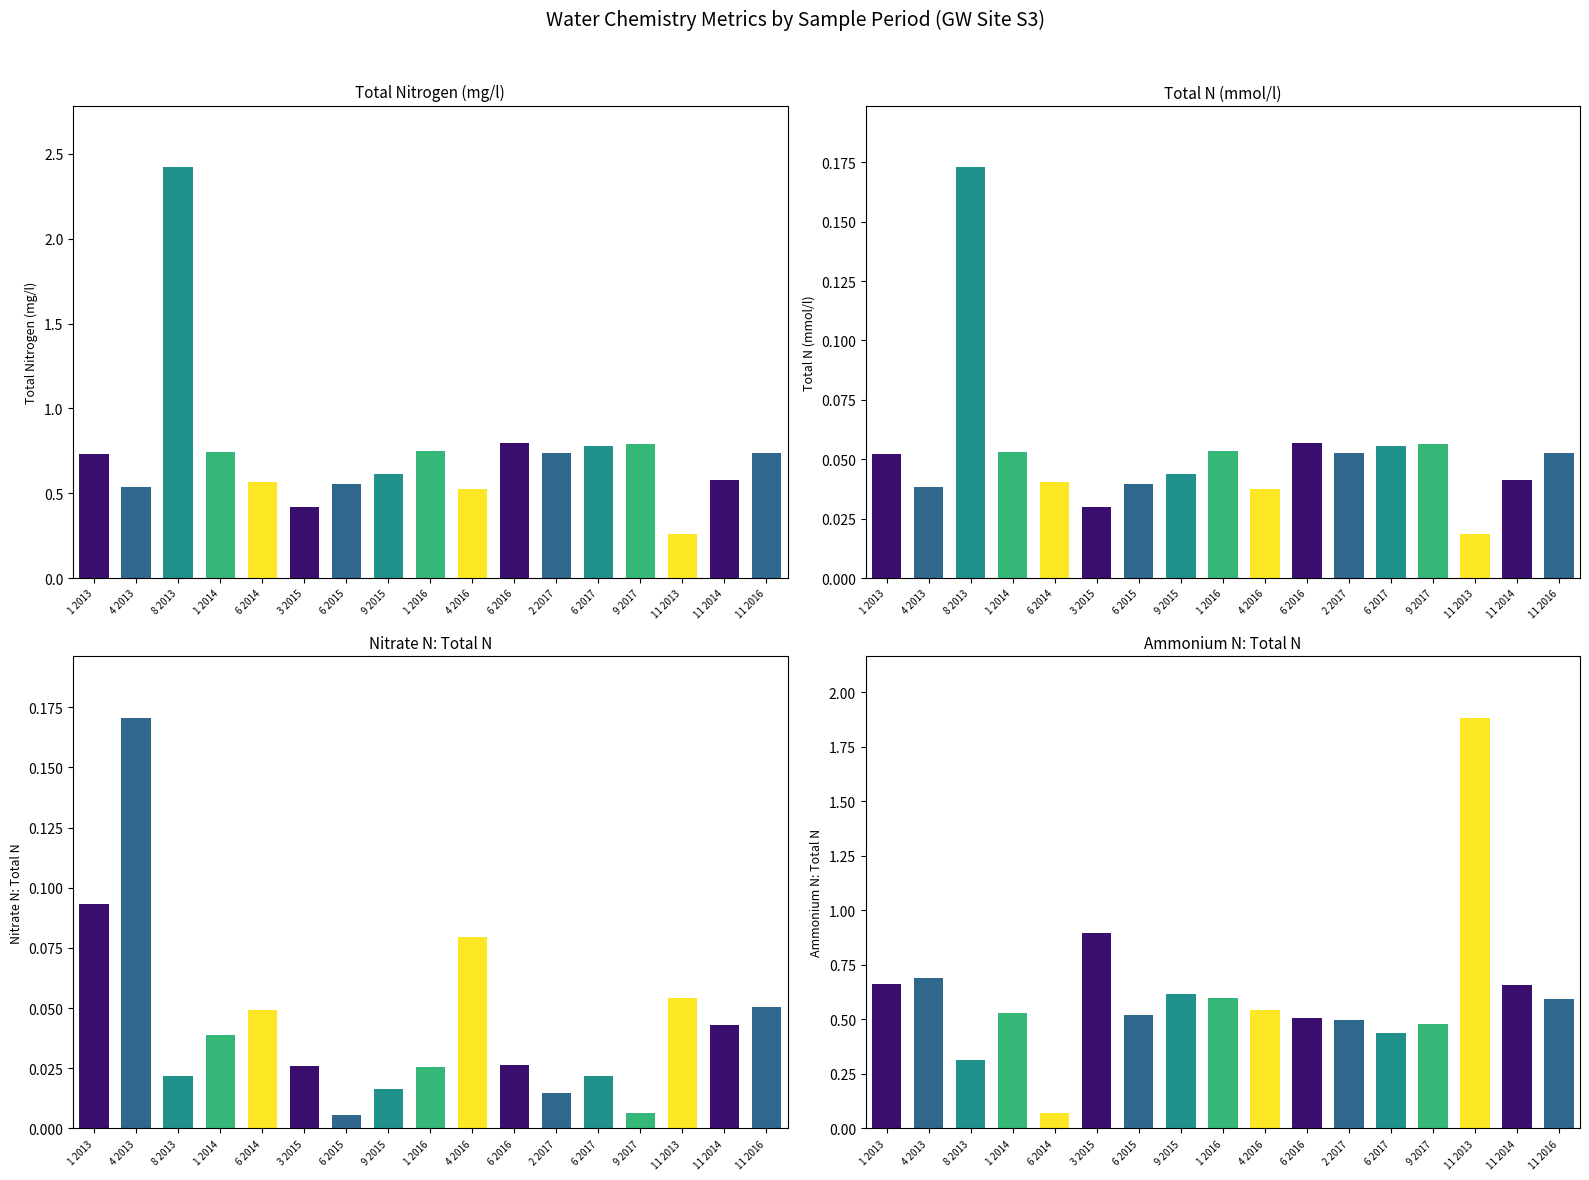

Reading left to right, extract all data points from this chart.

Total Nitrogen (mg/l): 0.7	0.5	2.4	0.7	0.6	0.4	0.6	0.6	0.7	0.5	0.8	0.7	0.8	0.8	0.3	0.6	0.7
Total N (mmol/l): 0.1	0.0	0.2	0.1	0.0	0.0	0.0	0.0	0.1	0.0	0.1	0.1	0.1	0.1	0.0	0.0	0.1
Nitrate N: Total N: 0.1	0.2	0.0	0.0	0.0	0.0	0.0	0.0	0.0	0.1	0.0	0.0	0.0	0.0	0.1	0.0	0.1
Ammonium N: Total N: 0.7	0.7	0.3	0.5	0.1	0.9	0.5	0.6	0.6	0.5	0.5	0.5	0.4	0.5	1.9	0.7	0.6